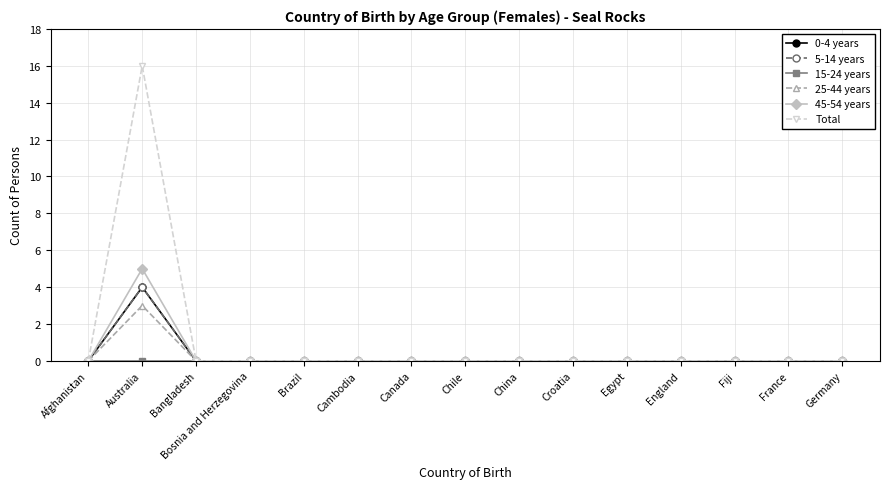

Is this an area chart (filled region under the line)?

No